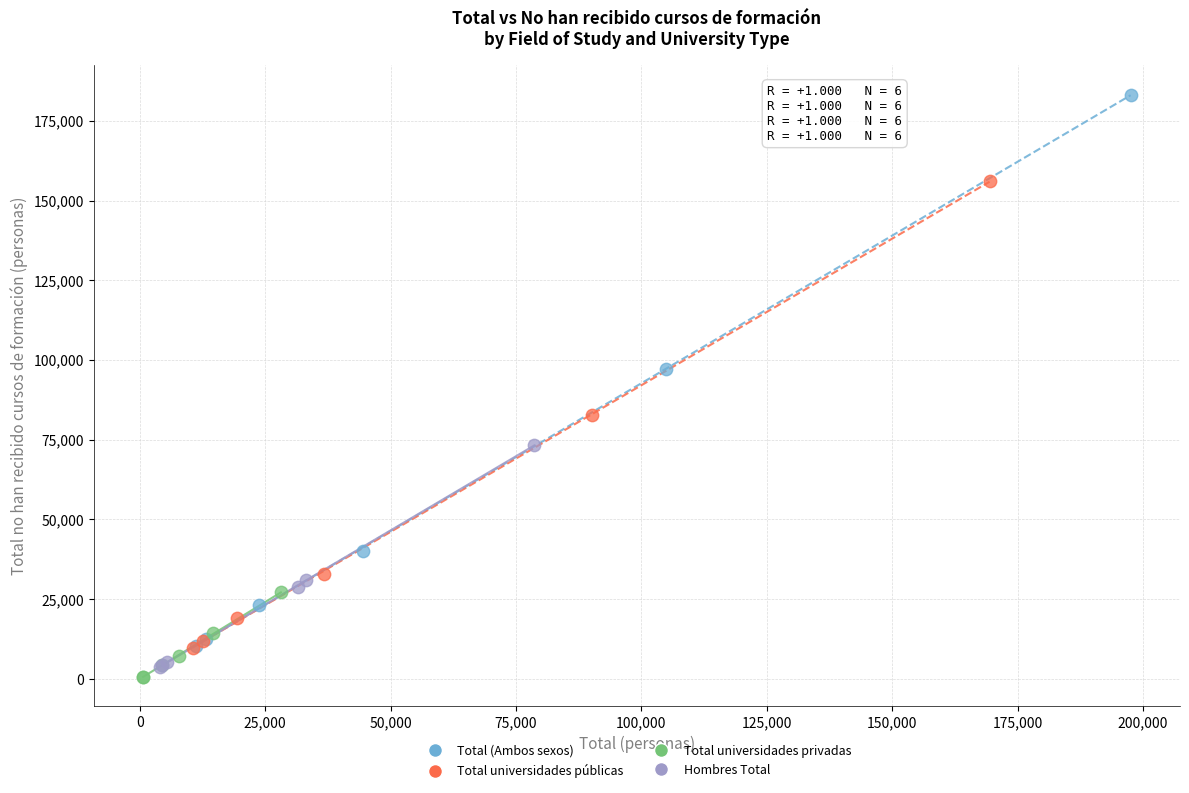

Which series reaches the maximum Y coordinate?

Total (Ambos sexos)